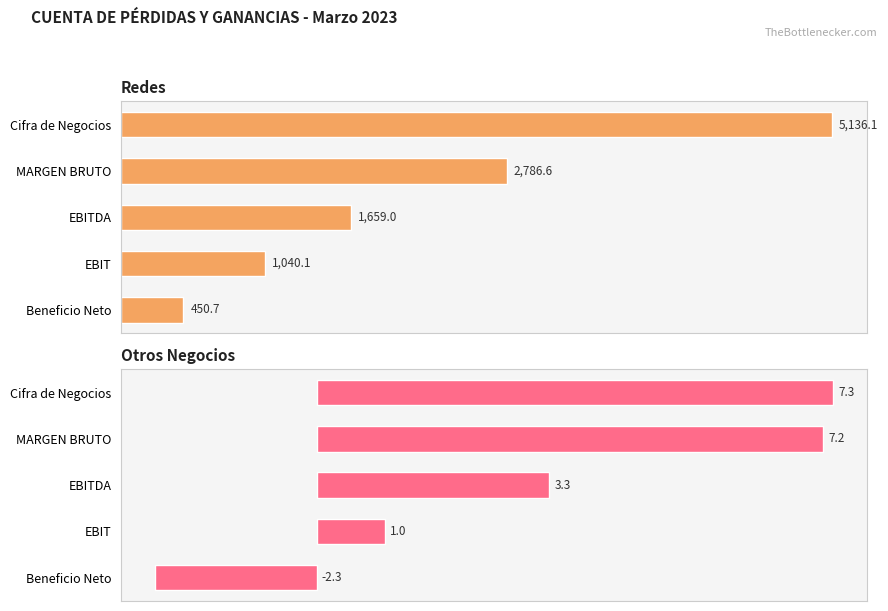

The Otros Negocios series shows 1.0 at 3. True or false?

True